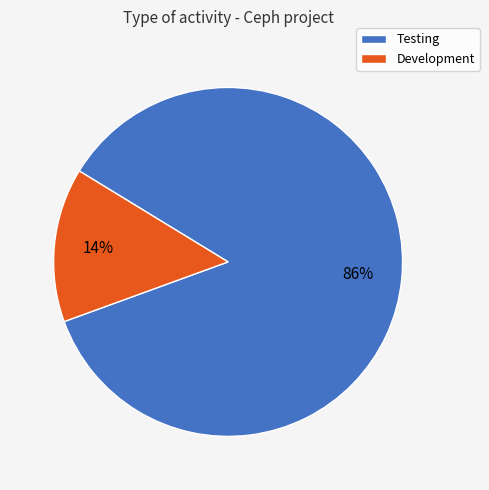

What percentage is the Testing slice, to the nearest percent?

86%